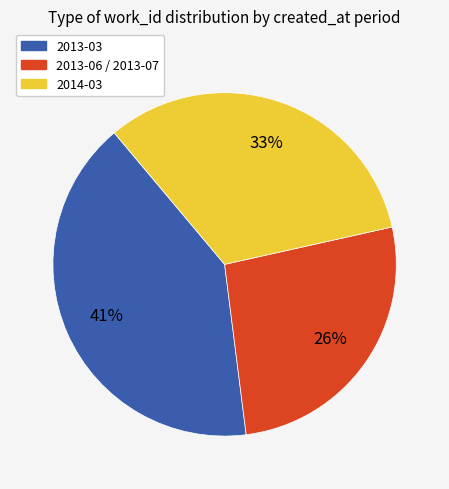

Which category has the smallest portion of the pie?

2013-06 / 2013-07